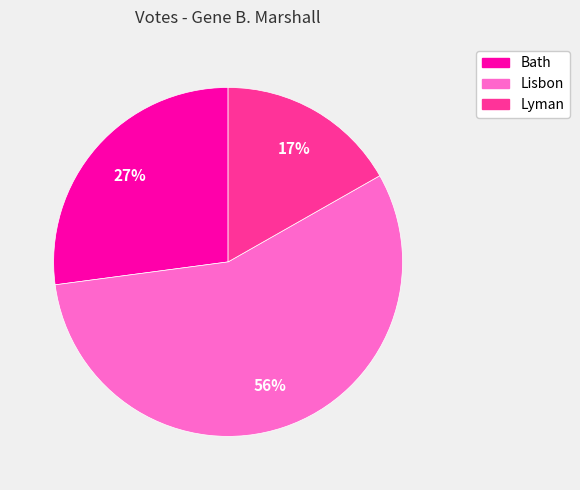

What is the majority slice?

Lisbon